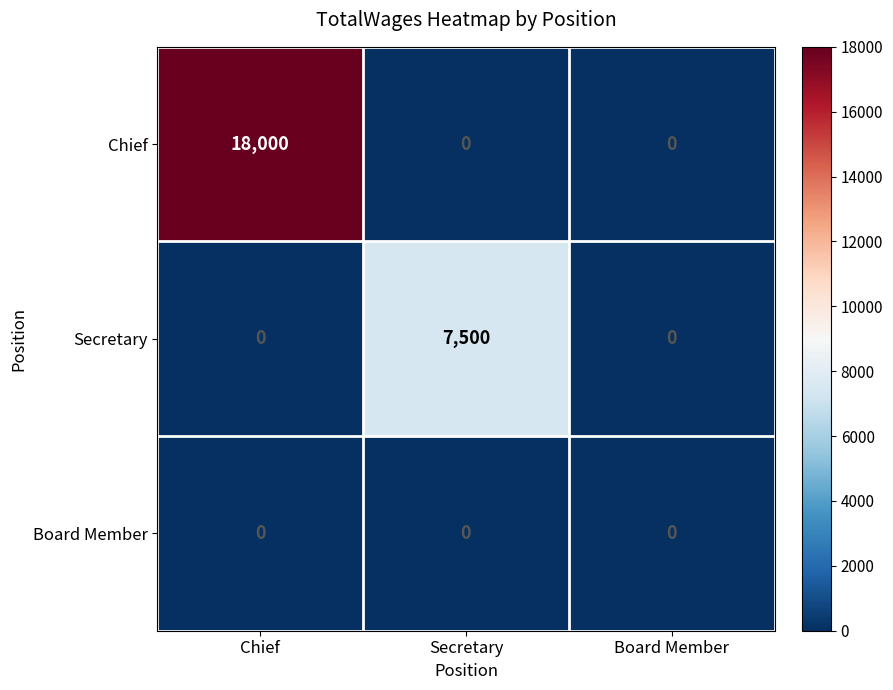

Reading right to left, what are all the values shown in this chart?

Chief: Board Member=0	Secretary=0	Chief=18000
Secretary: Board Member=0	Secretary=7500	Chief=0
Board Member: Board Member=0	Secretary=0	Chief=0